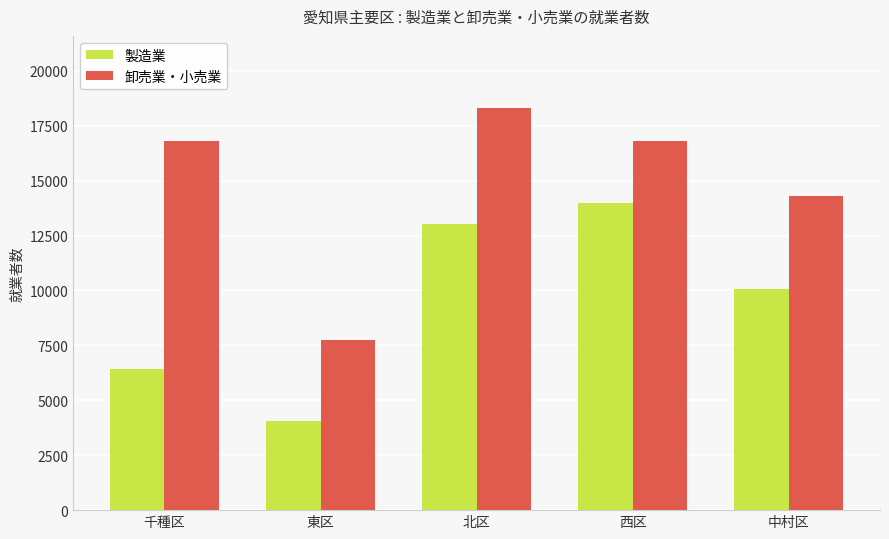

What is the label of the 1st bar from the right?

中村区